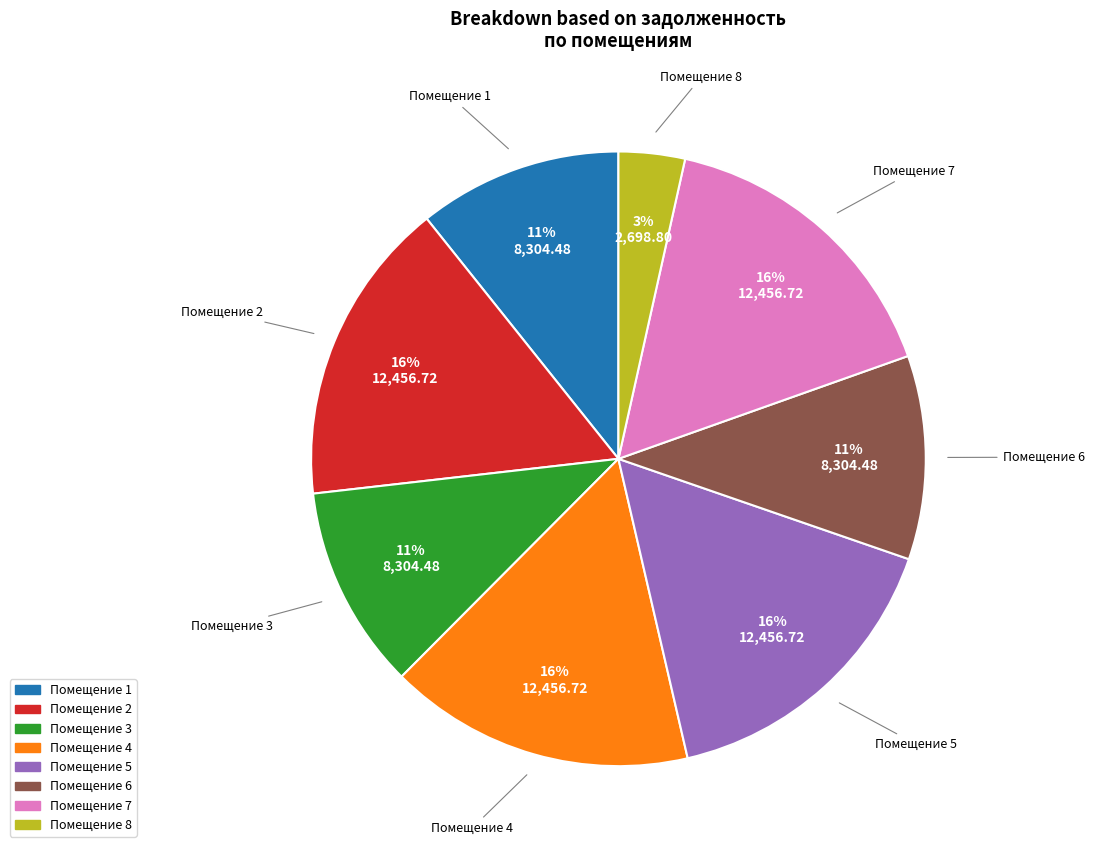

Does any single category account for the majority?

No